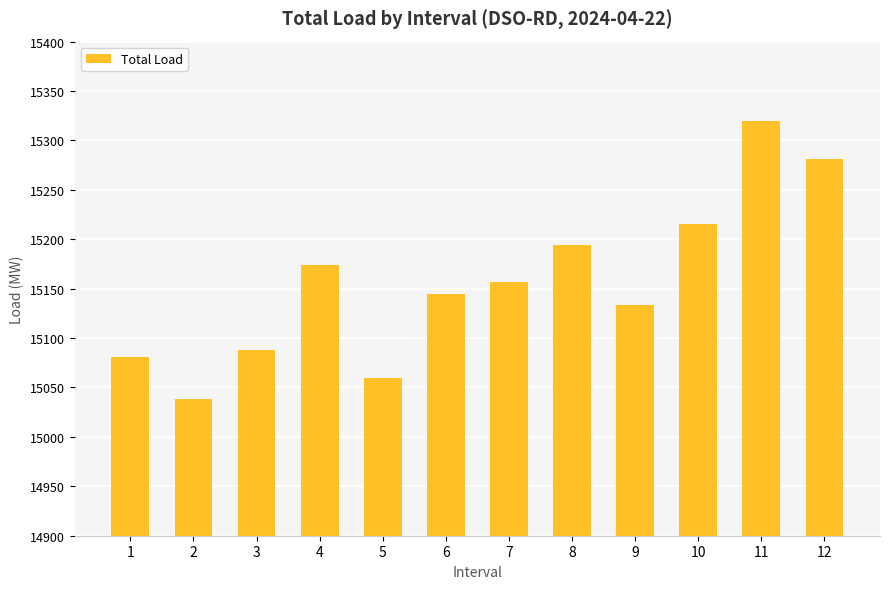

What is the value of the 5th bar from the left?

15059.3